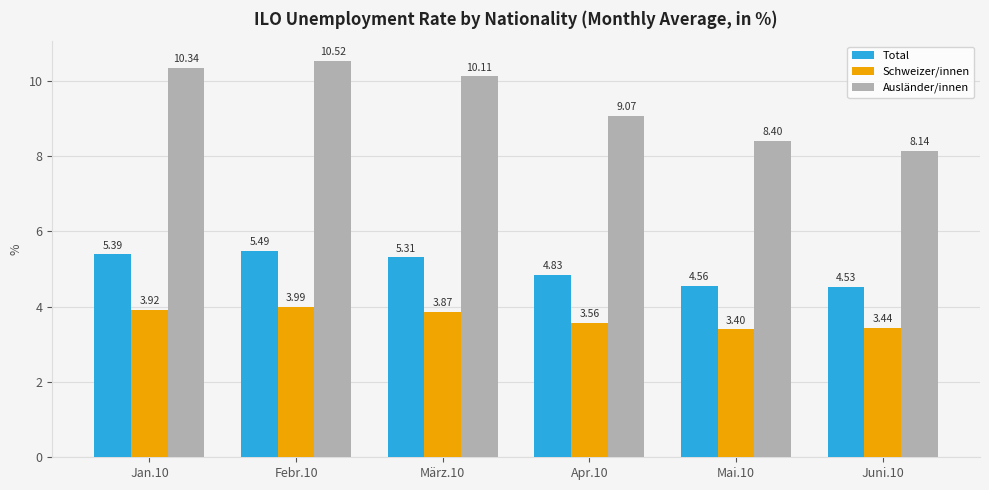

Are the bars grouped side by side (vs. stacked)?

Yes